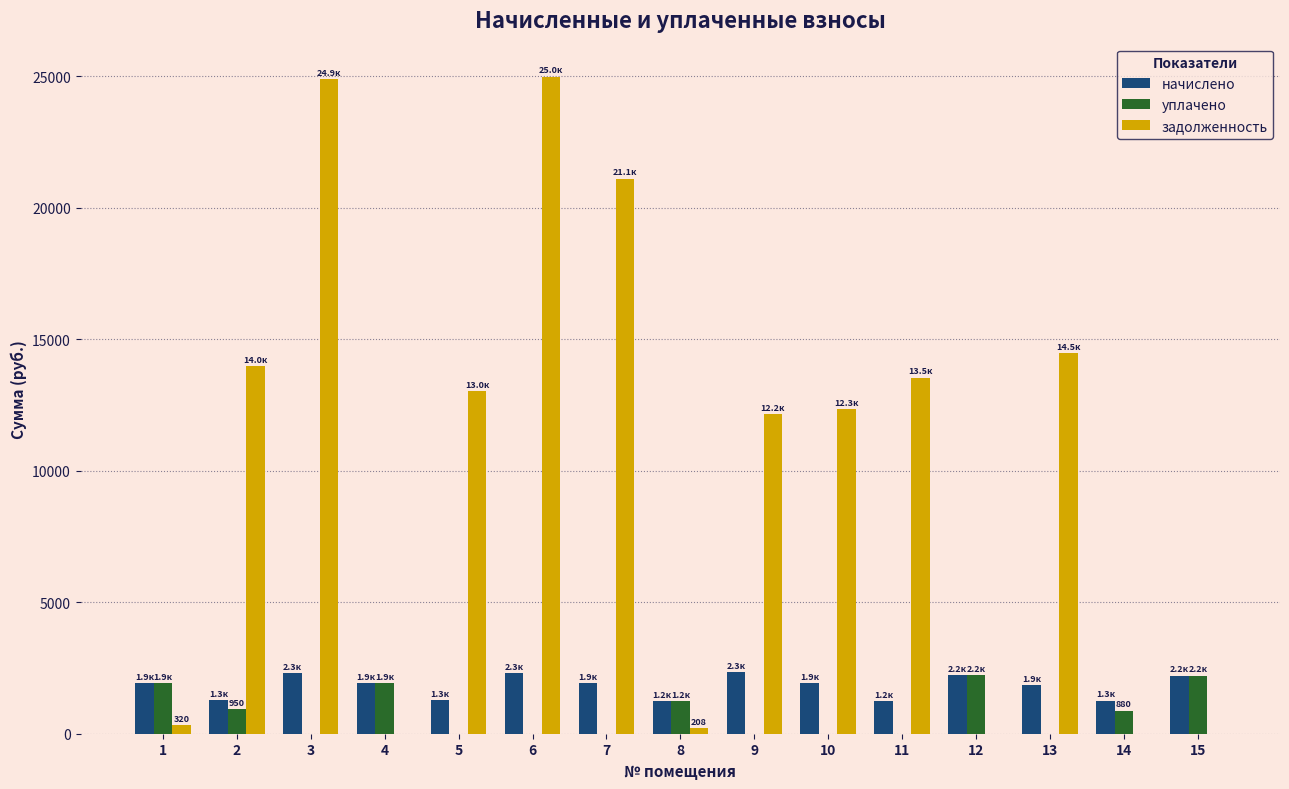

Is the value of задолженность at 2 greater than the value of начислено at 11?

Yes